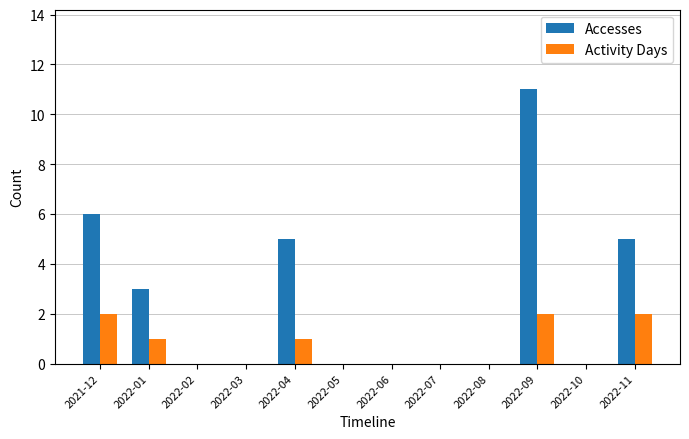

Count the number of data series in this chart.

2